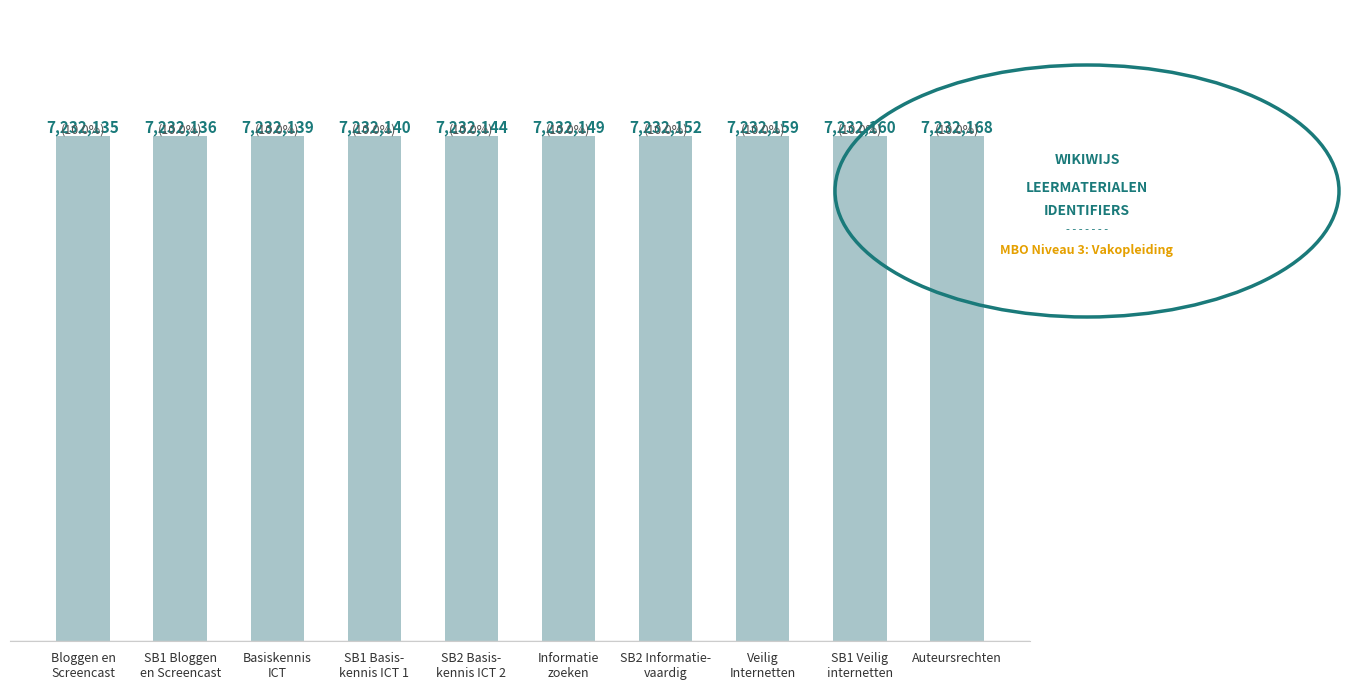

What is the label of the 3rd bar from the right?

Veilig
Internetten